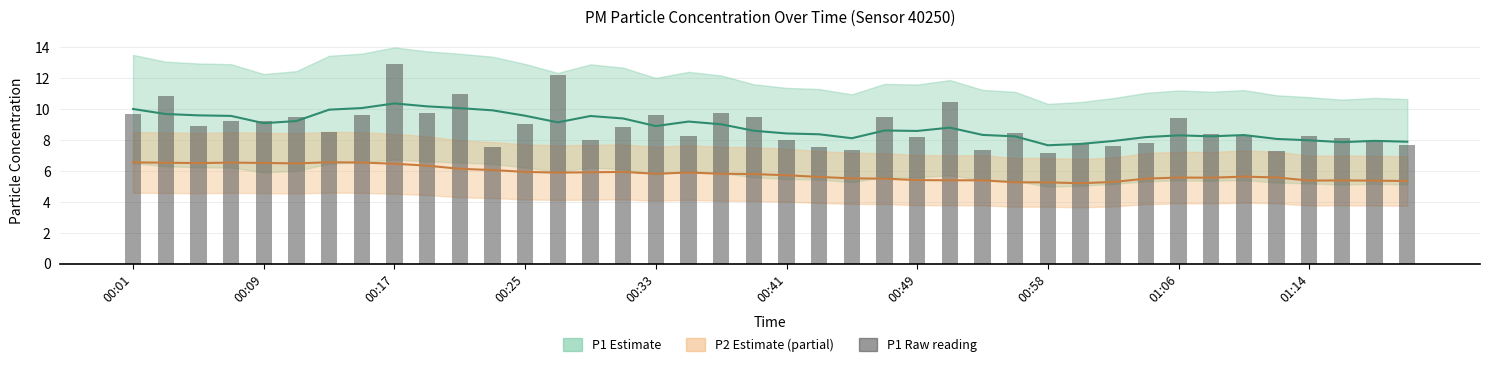

At how many categories does at least one series exceed 7?

40